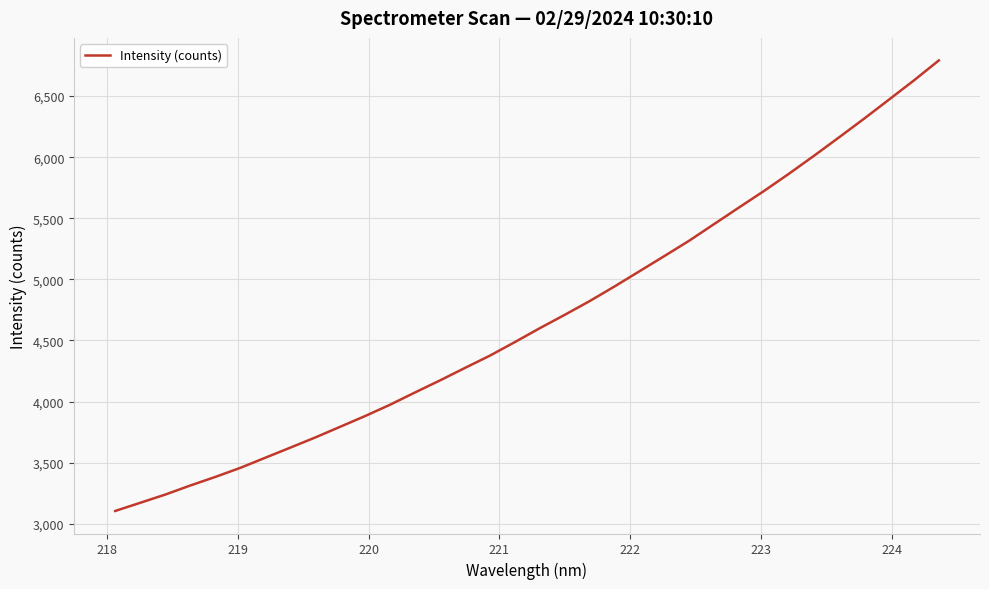

How many lines are shown in the chart?

1